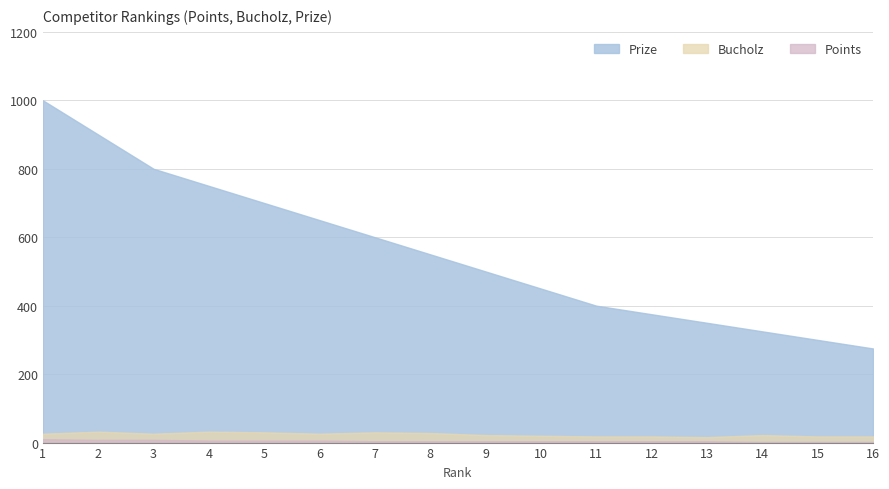

How many distinct data groups are displayed?

3